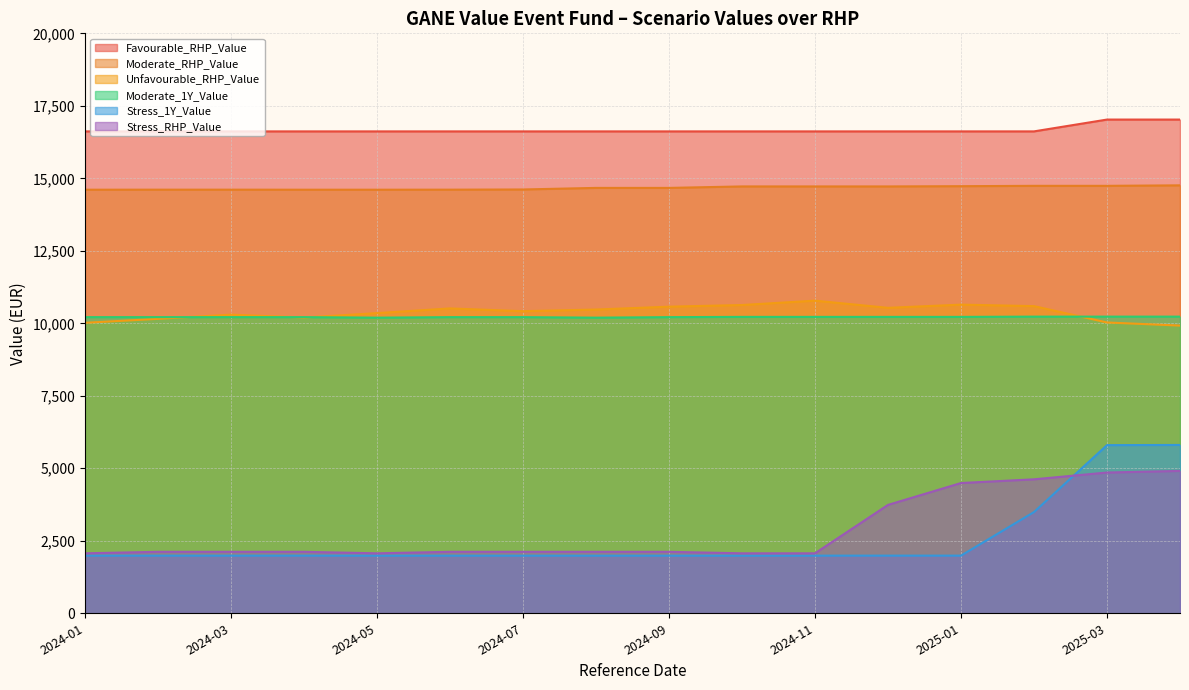

How many interior local peaks does the Stress_RHP_Value series have?

4